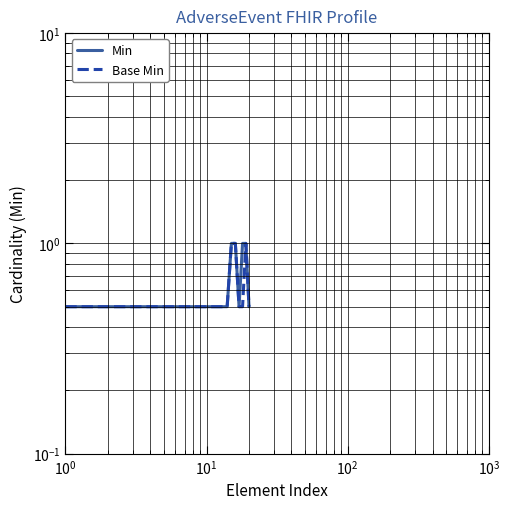

At $\mathdefault{10^{0}}$, list the series in order from smallest to largest.

Min, Base Min